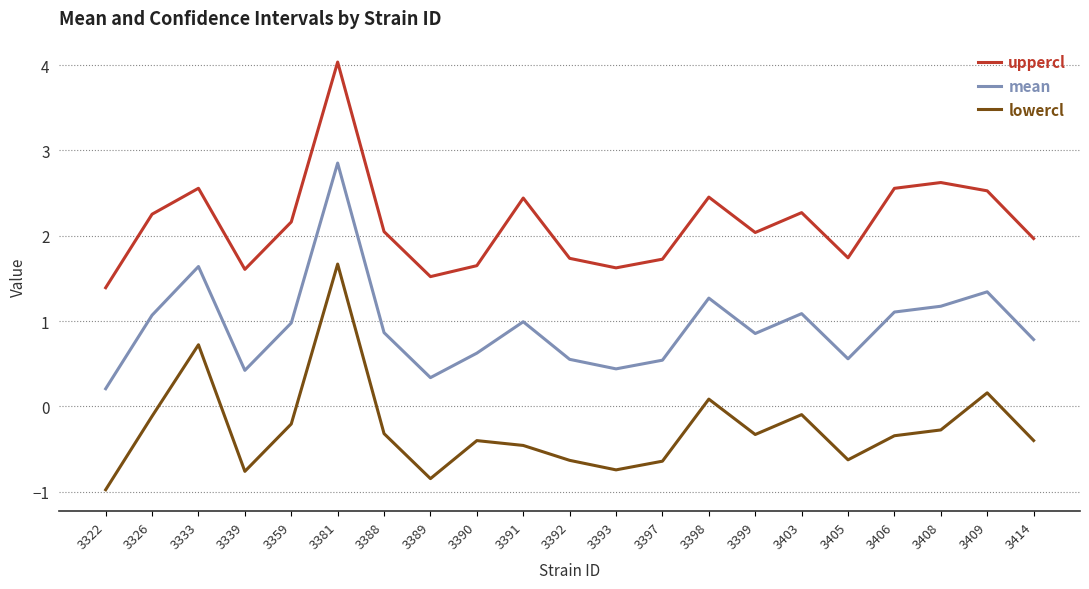

Where does the lowercl series first go above 0?

3333